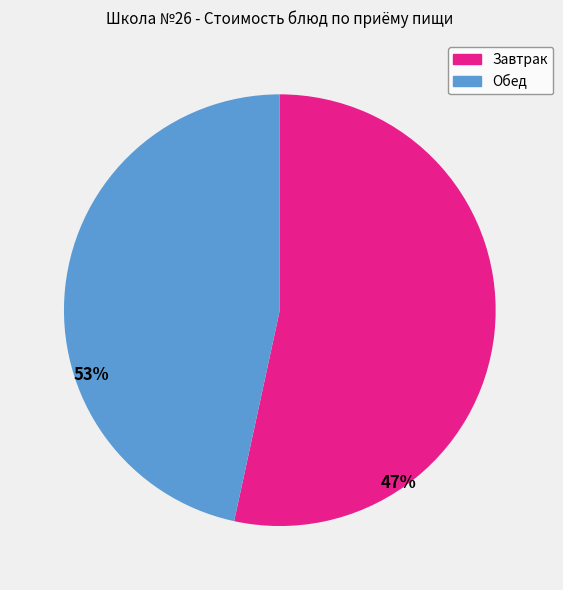

Approximately how many times larger is the value at Обед compared to Завтрак?

0.9